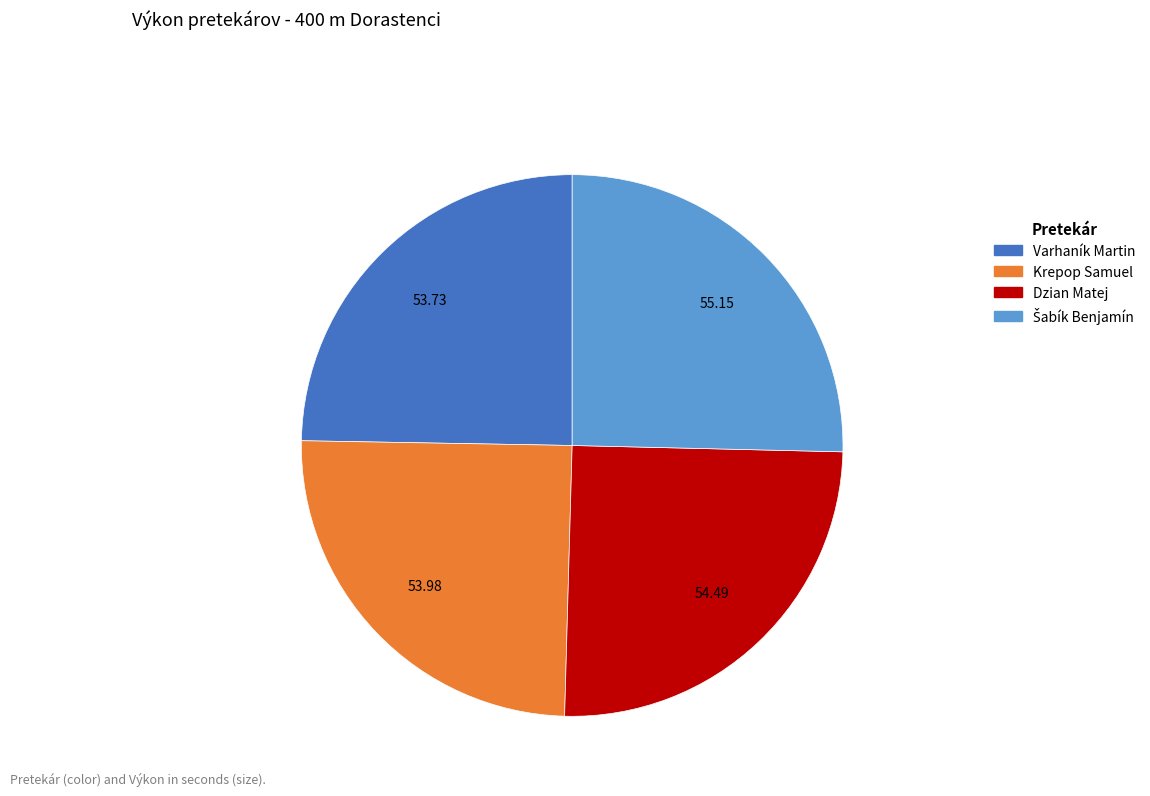

Count the number of slices in the pie.

4